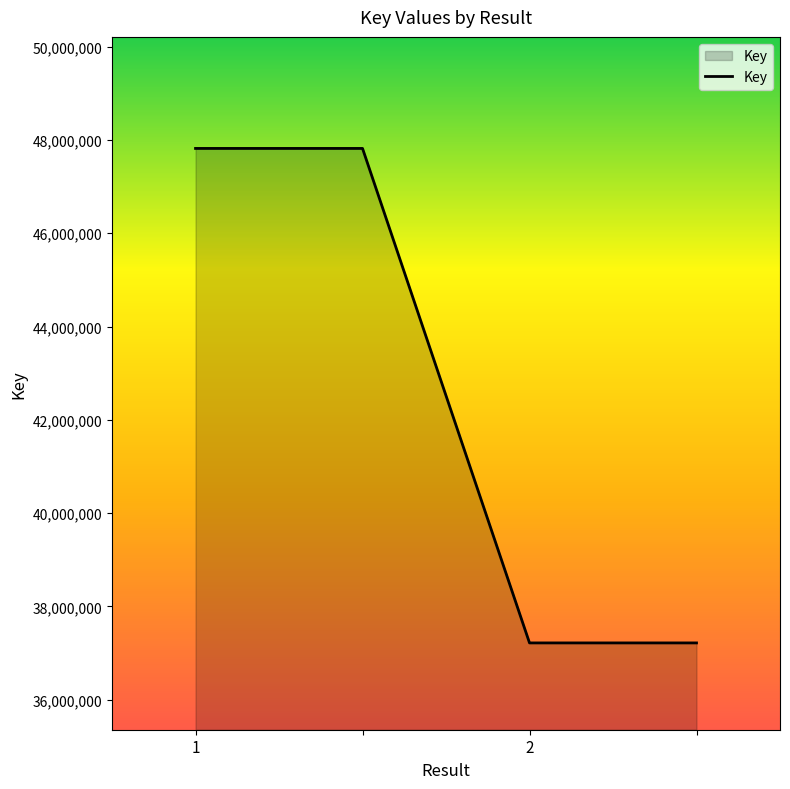

What is the minimum value shown in the chart?

37218290